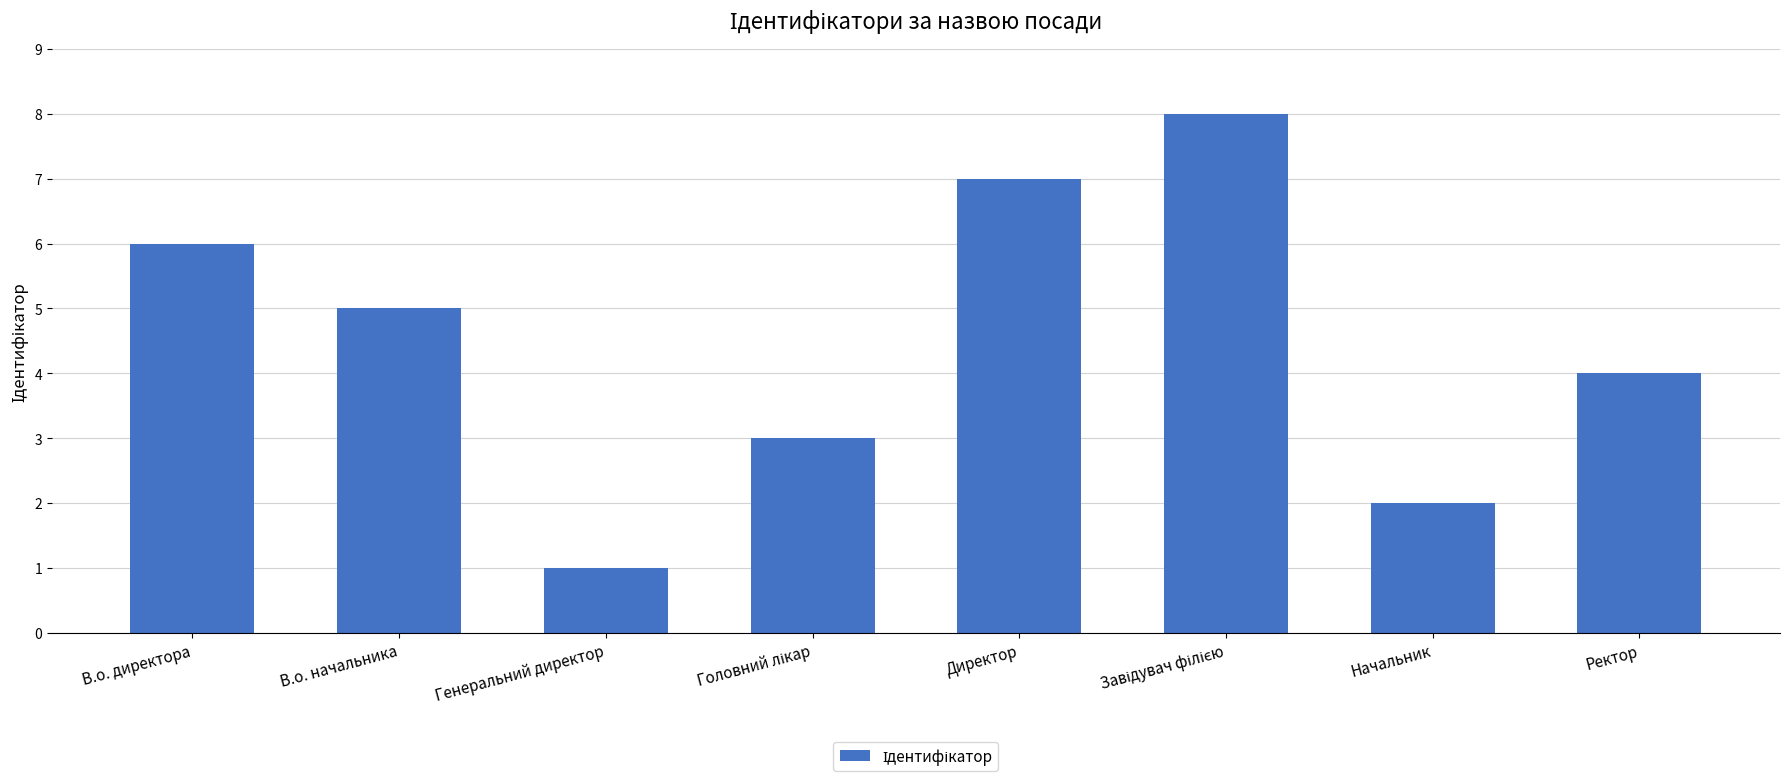

Reading right to left, what are all the values shown in this chart?

4	2	8	7	3	1	5	6